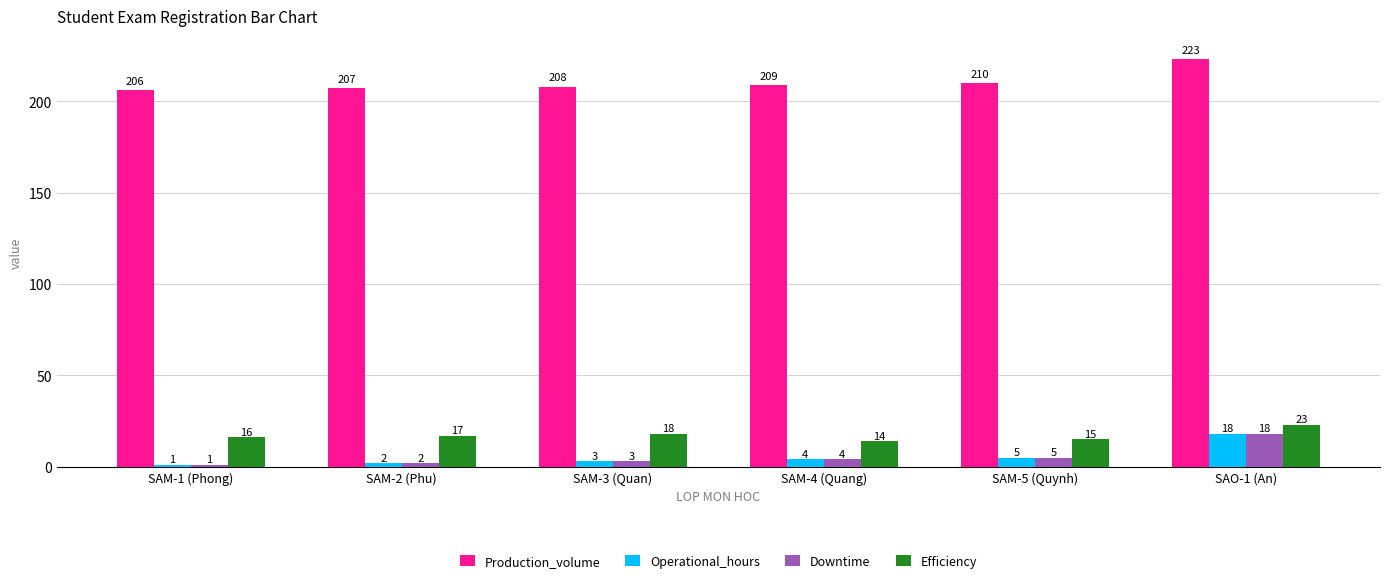

The Production_volume series shows 209 at SAM-4 (Quang). True or false?

True